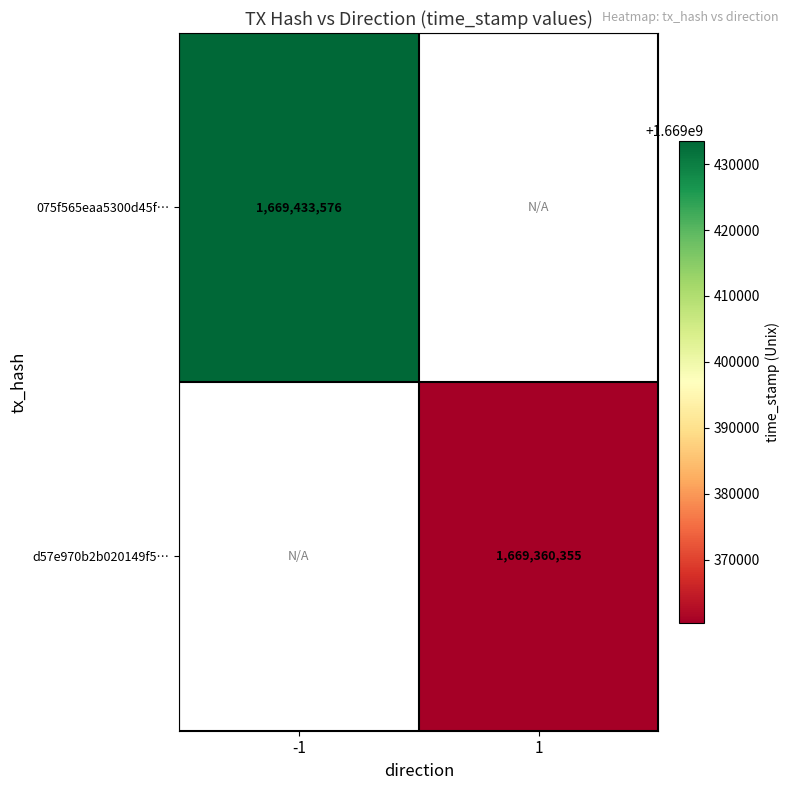

Which has a higher value, 1 or -1?

-1